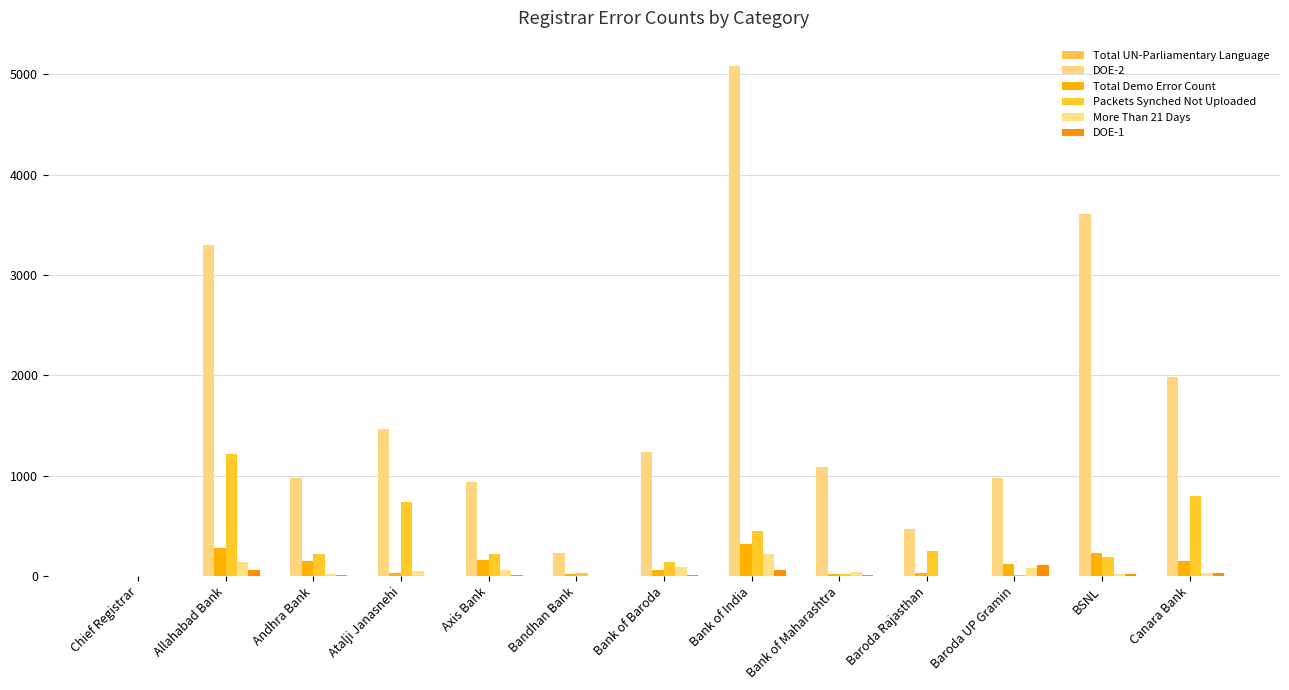

Which series has the largest total across all categories?

DOE-2